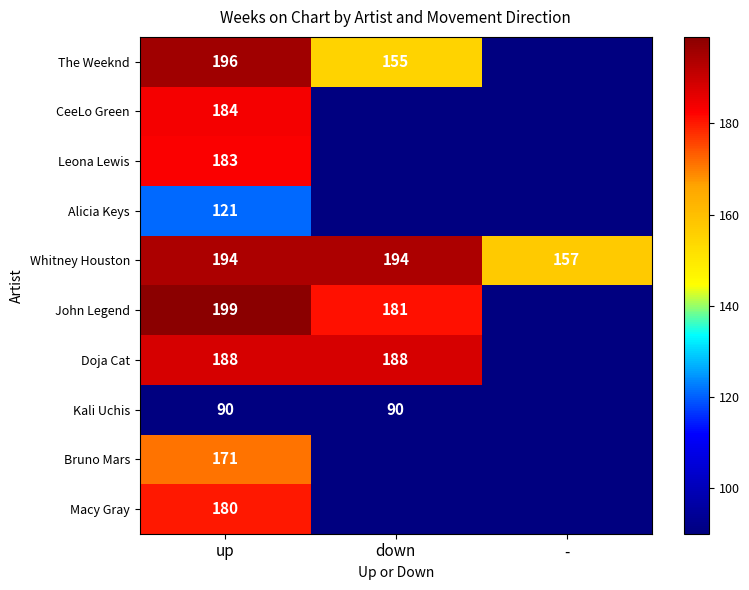

Which has a higher value, up or -?

up